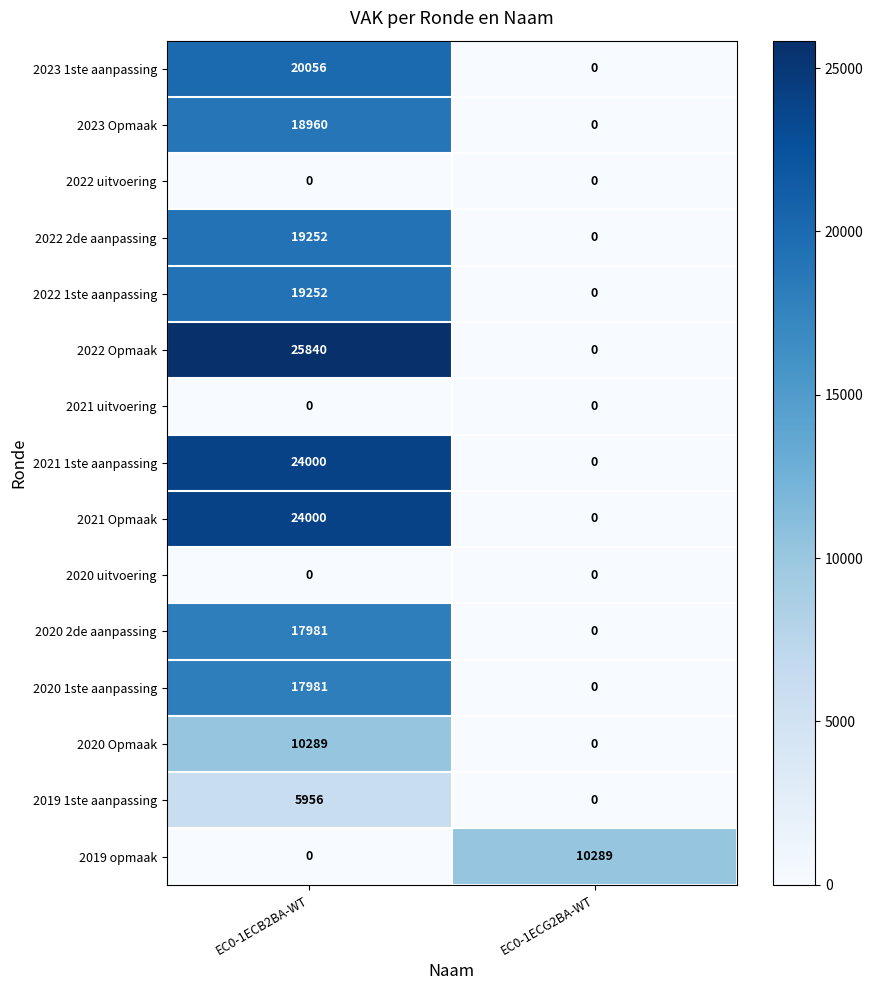

Reading left to right, what are all the values shown in this chart?

2023 1ste aanpassing: 20056	0
2023 Opmaak: 18960	0
2022 uitvoering: 0	0
2022 2de aanpassing: 19252	0
2022 1ste aanpassing: 19252	0
2022 Opmaak: 25840	0
2021 uitvoering: 0	0
2021 1ste aanpassing: 24000	0
2021 Opmaak: 24000	0
2020 uitvoering: 0	0
2020 2de aanpassing: 17981	0
2020 1ste aanpassing: 17981	0
2020 Opmaak: 10289	0
2019 1ste aanpassing: 5956	0
2019 opmaak: 0	10289